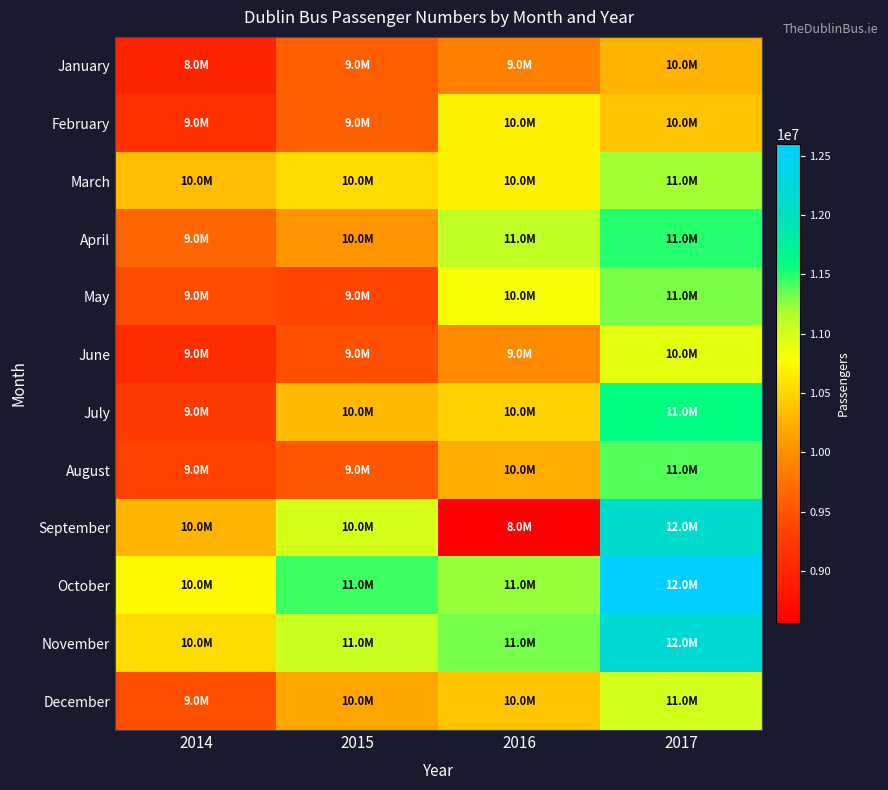

What is the minimum value shown in the chart?

8559909